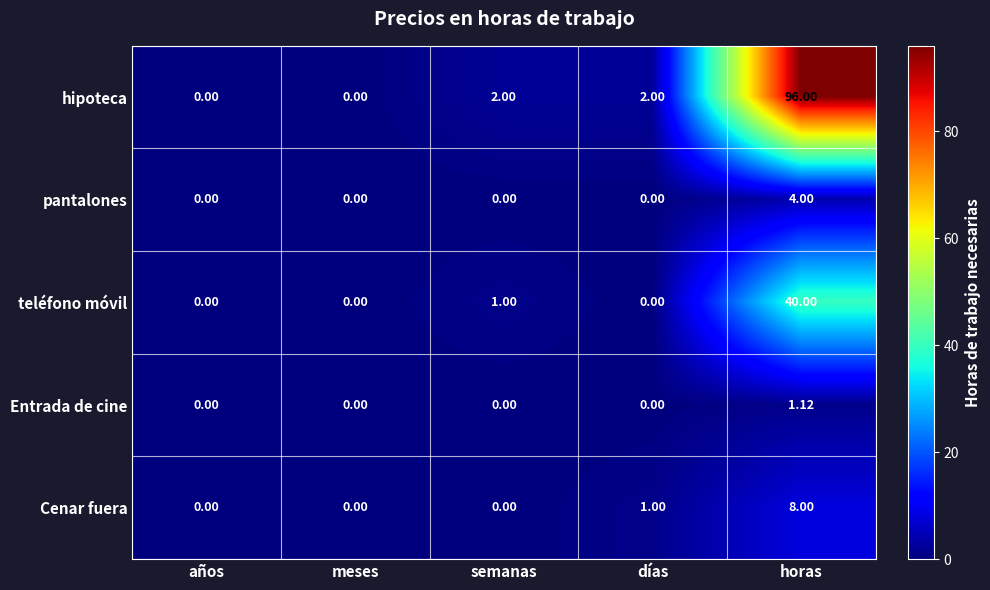

Which category has the highest value in the Entrada de cine series?

horas